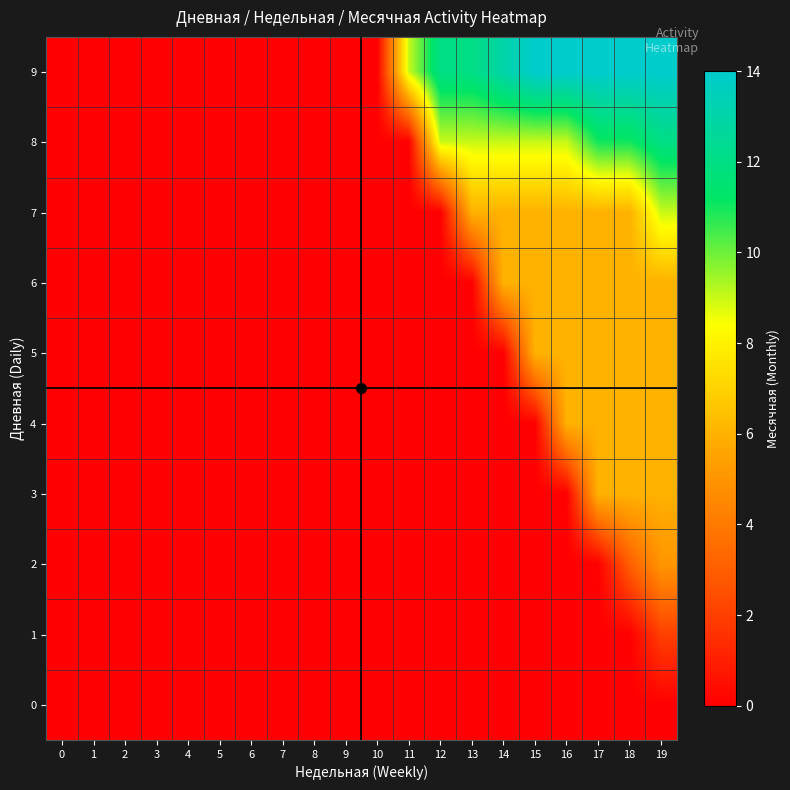

How many series are shown in this chart?

10